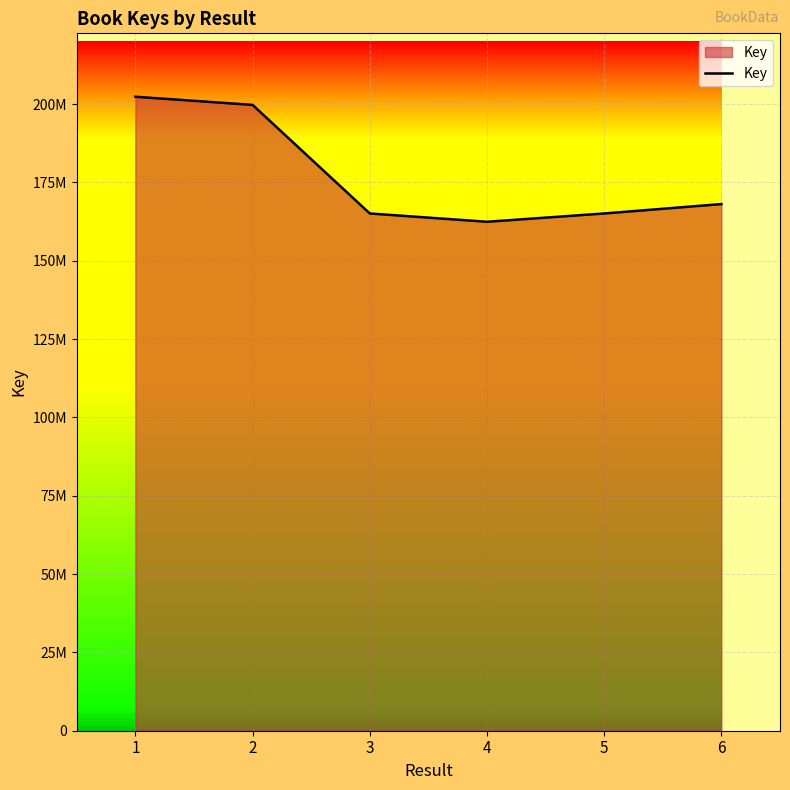

Does the chart display data point markers on the line(s)?

No